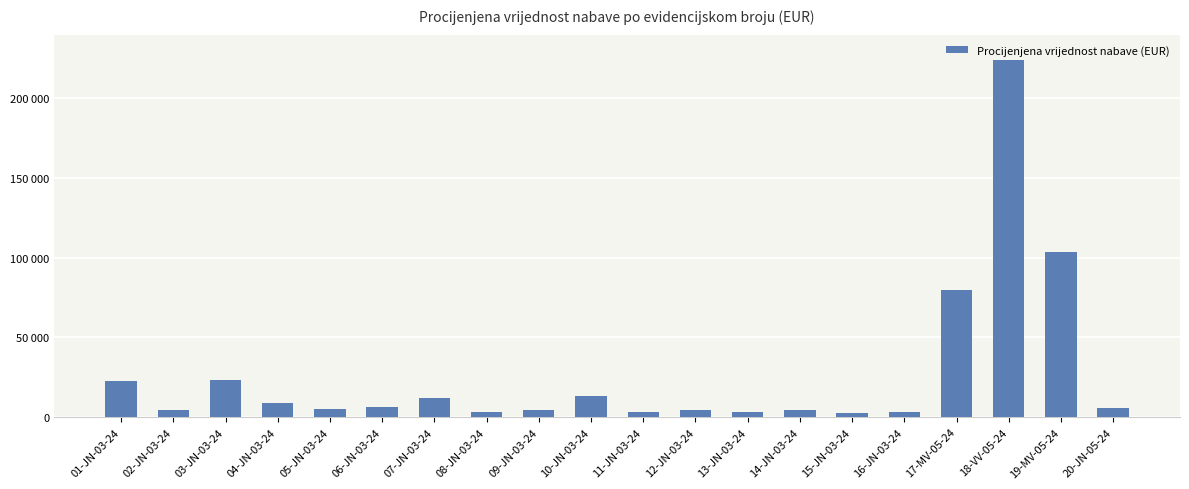

What is the minimum value shown in the chart?

2680